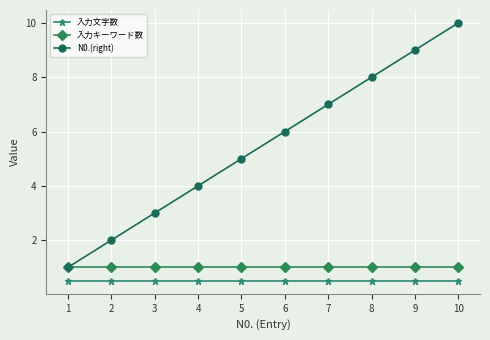

What is the minimum value shown in the chart?

0.5